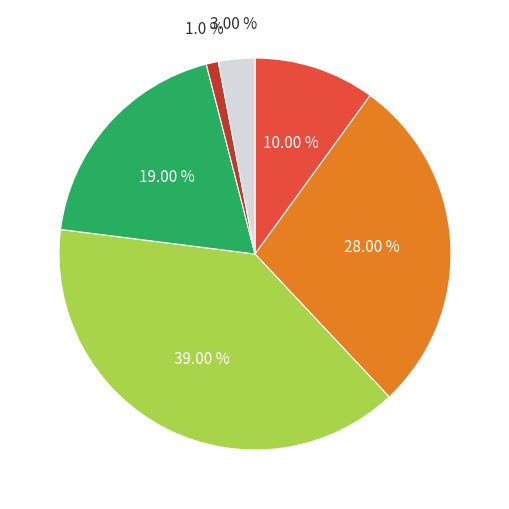

Is there a majority slice in this chart?

No